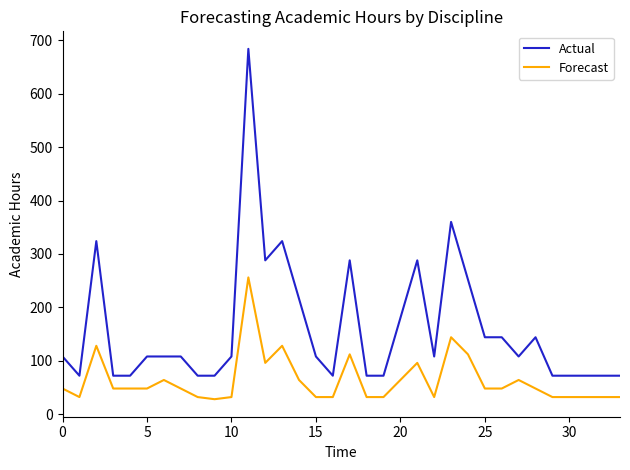

Rank the series by their average value, from lowest to highest.

Forecast, Actual